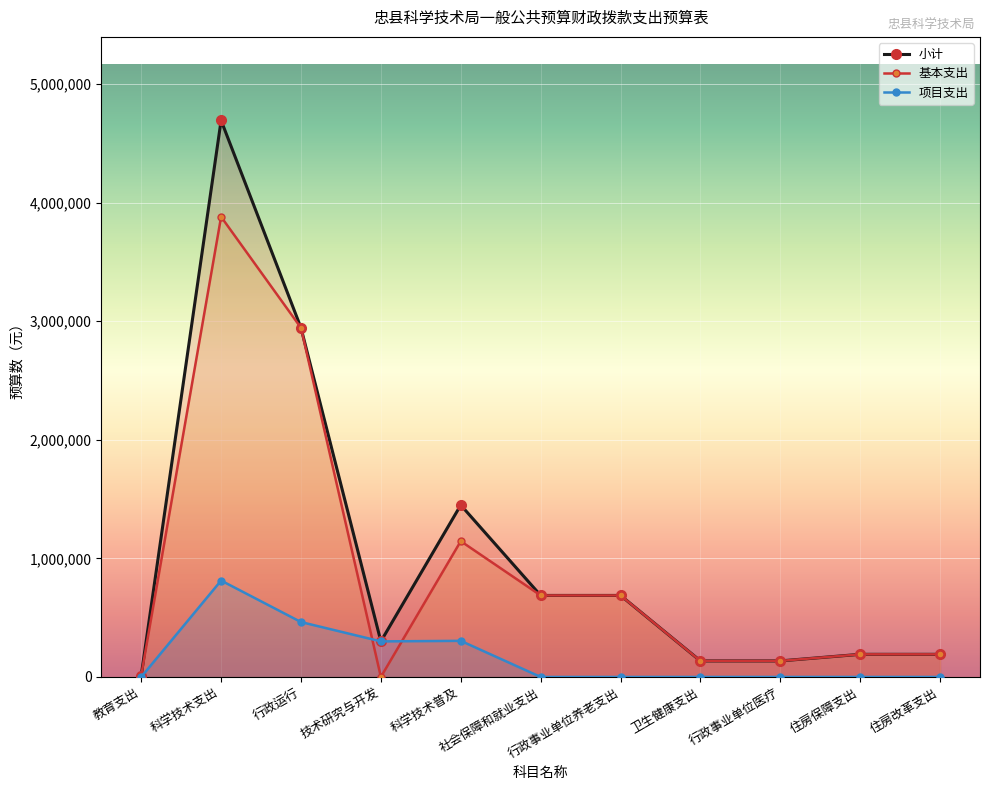

At 行政事业单位养老支出, list the series in order from largest to smallest.

小计, 基本支出, 项目支出